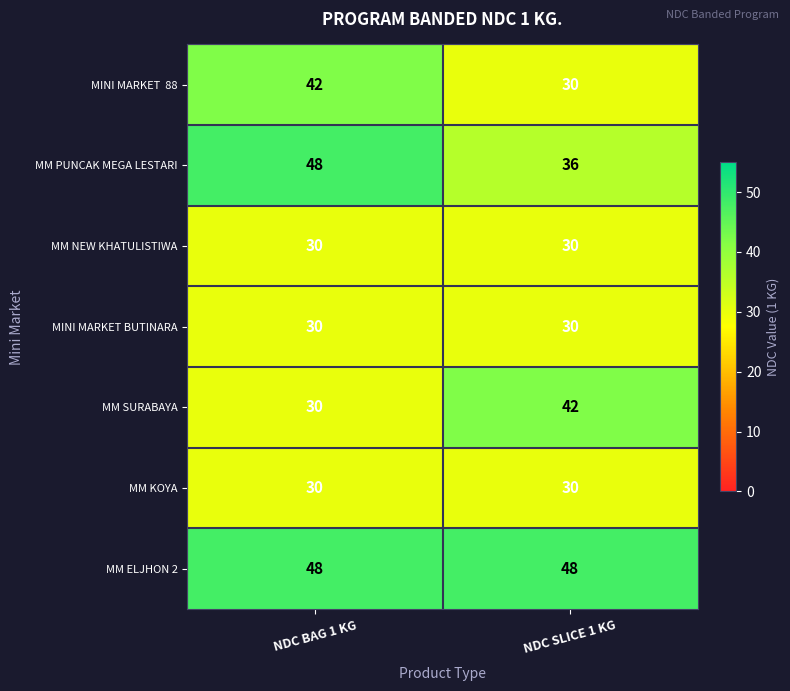

What is the difference between the highest and lowest values at NDC BAG 1 KG?

18